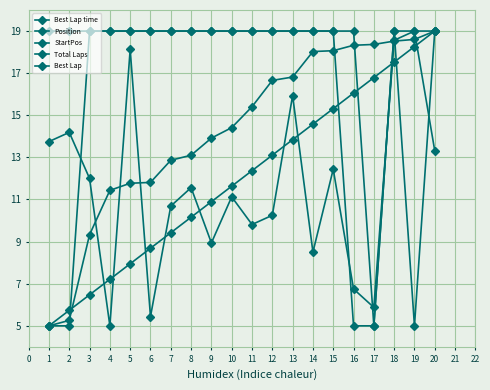

What is the value of the Position point at the 10th from the left?

11.6